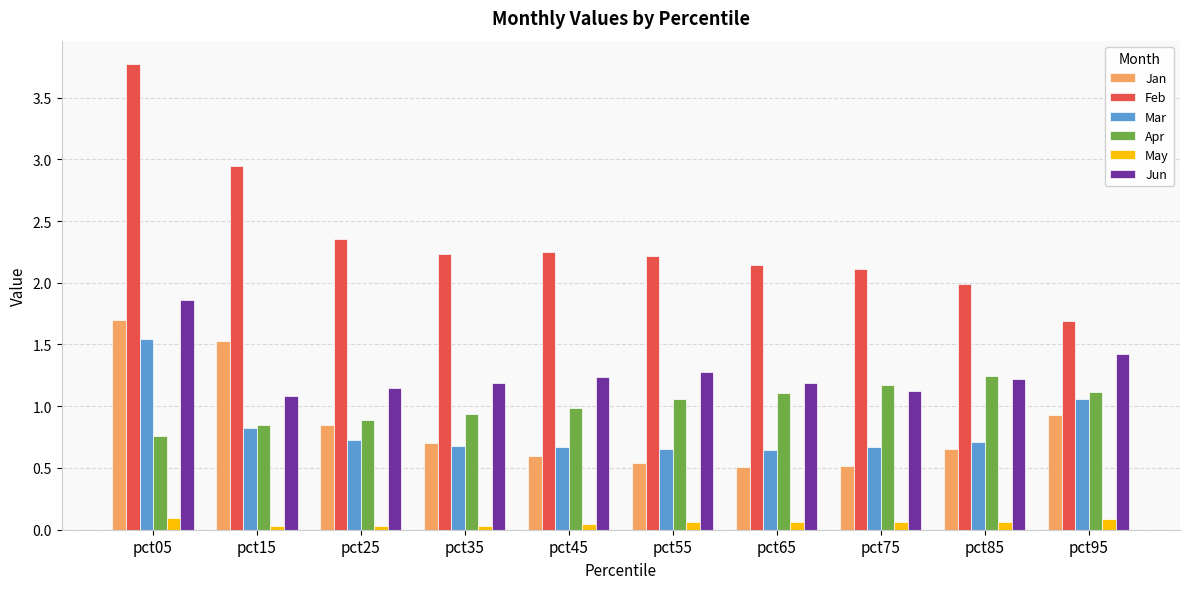

What is the maximum value shown in the chart?

3.8